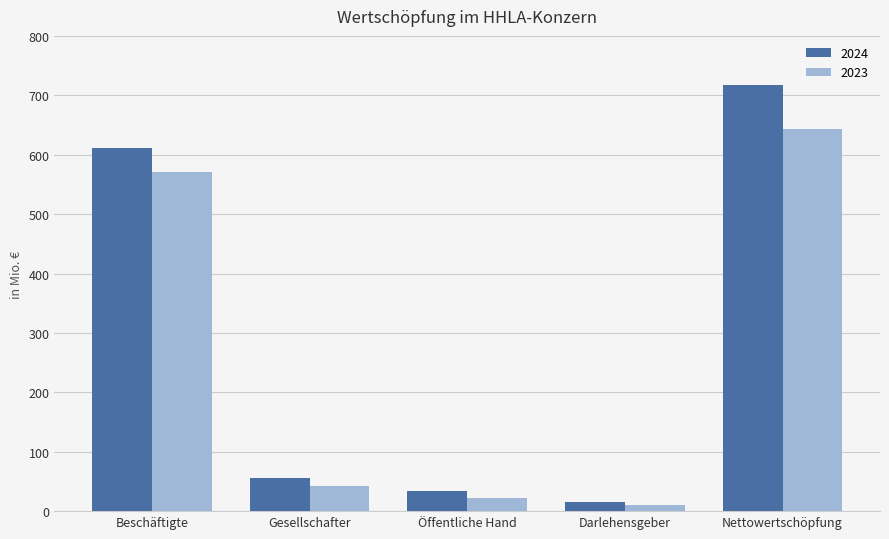

What is the approximate value of 2023 at Öffentliche Hand?

21.4